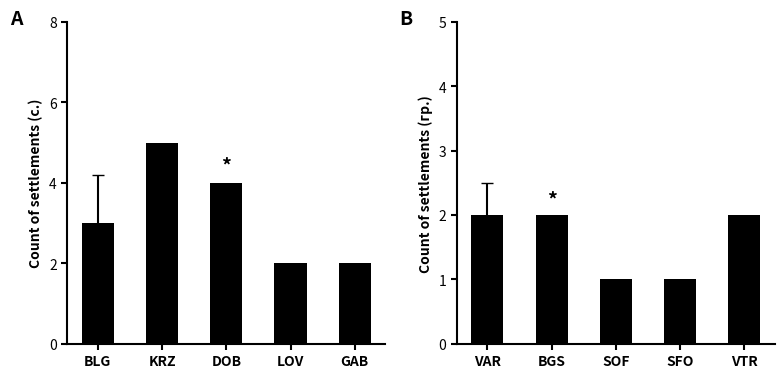

What is the greatest value displayed?

5